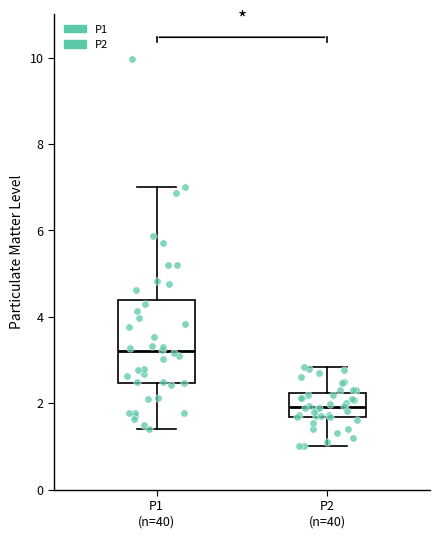

Reading left to right, transcribe this box plot: for each box, give where its median line is, the range the box spans, and where its two whiskers end, as read against the y-axis. The values are not printed on the chart, so give them approximately, as read against the axis.

P1 (n=40): median 3.2, box 2.4 to 4.4, whiskers 1.4 to 7.0
P2 (n=40): median 2.0, box 1.6 to 2.2, whiskers 1.0 to 2.8